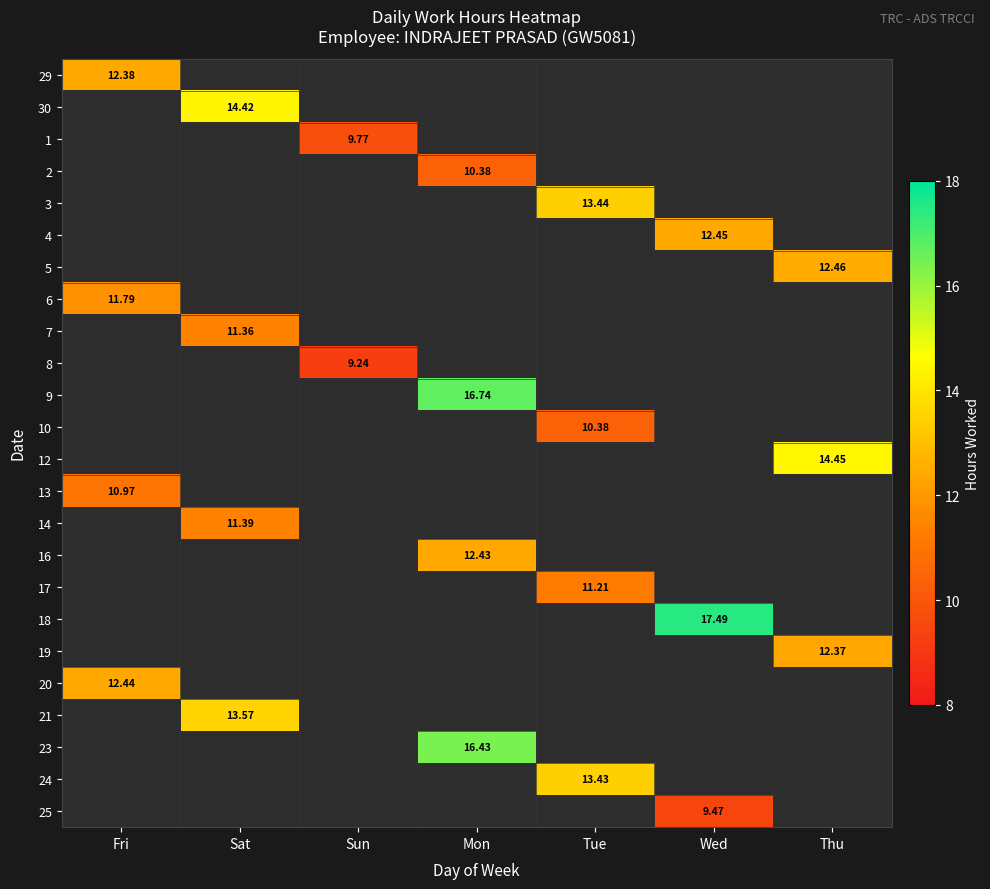

Is the value of 23 at Fri greater than the value of 19 at Mon?

No